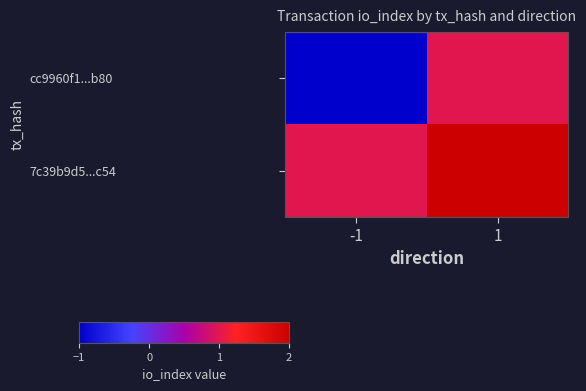

What is the minimum value shown in the chart?

-1